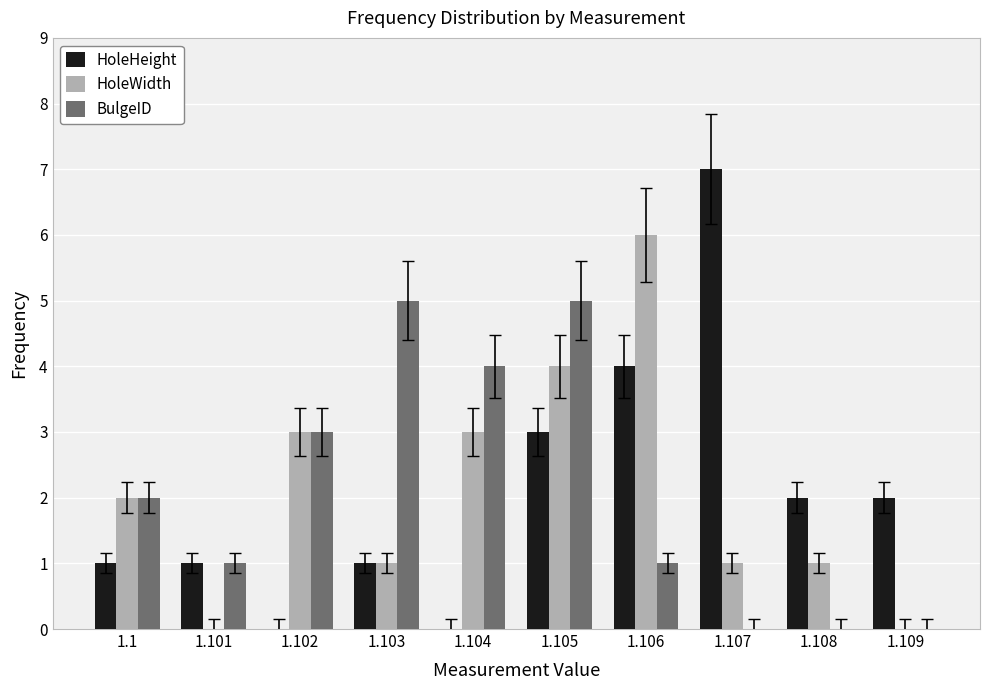

The value of HoleWidth at 1.109 is -2. True or false?

False